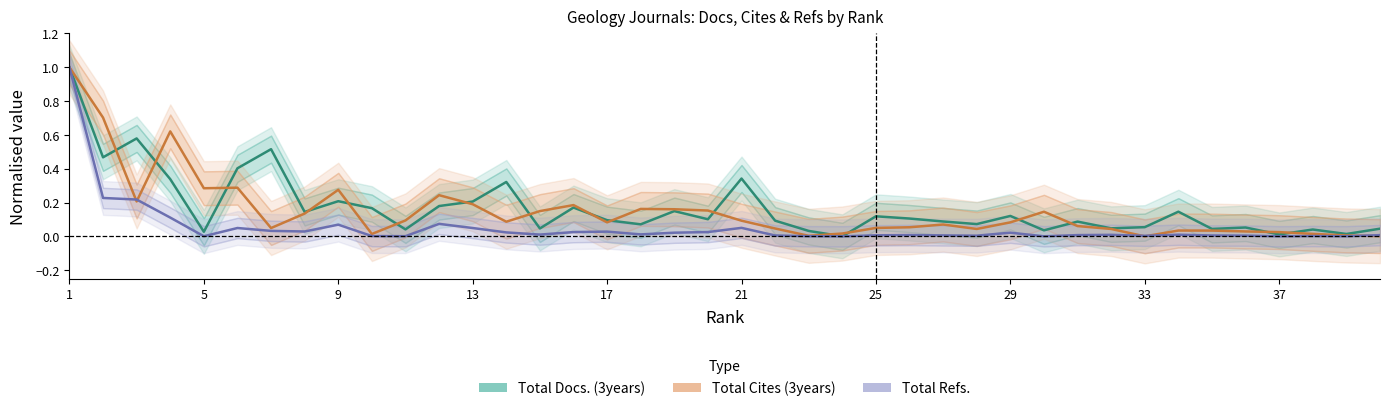

Is the value of Total Cites (3years) at 17 greater than the value of Total Docs. (3years) at 25?

No